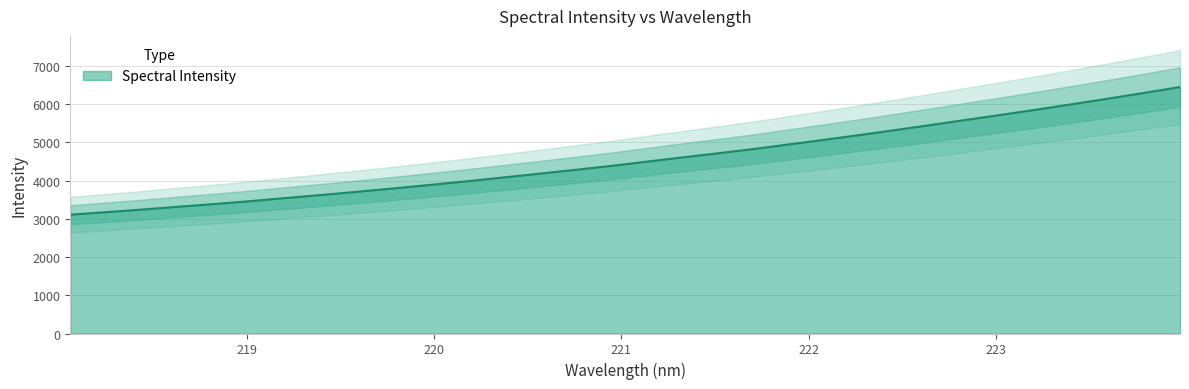

Between 221.3083 and 219.9712, which is larger?

221.3083